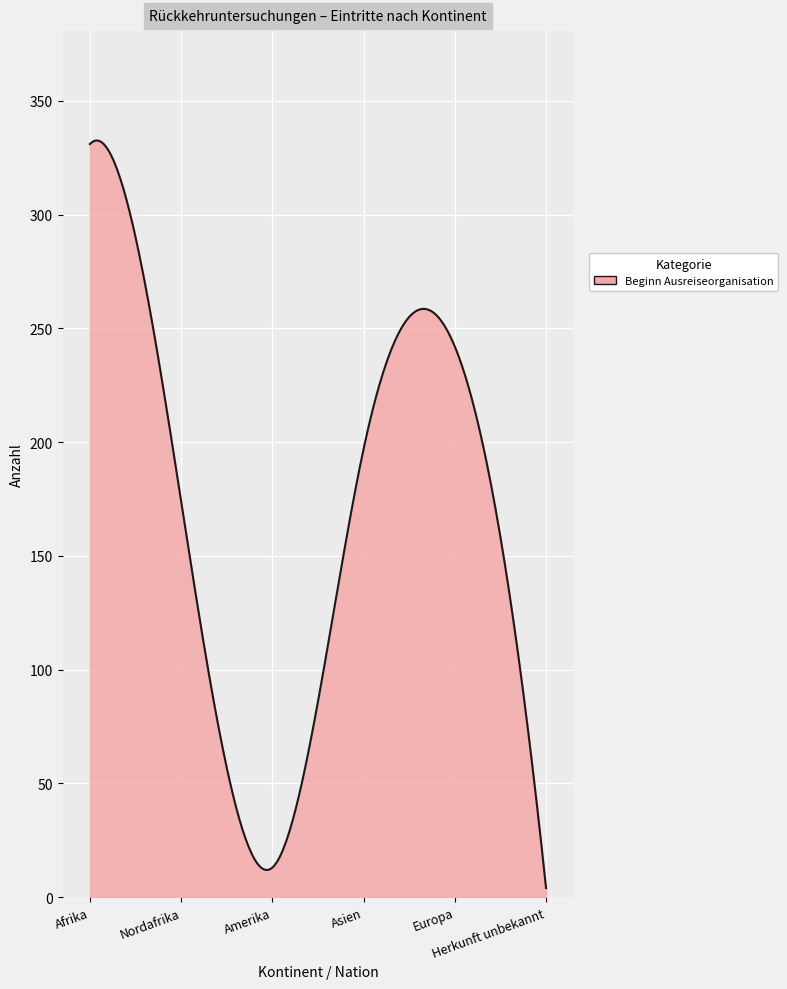

What is the difference between the maximum and minimum values?

328.6